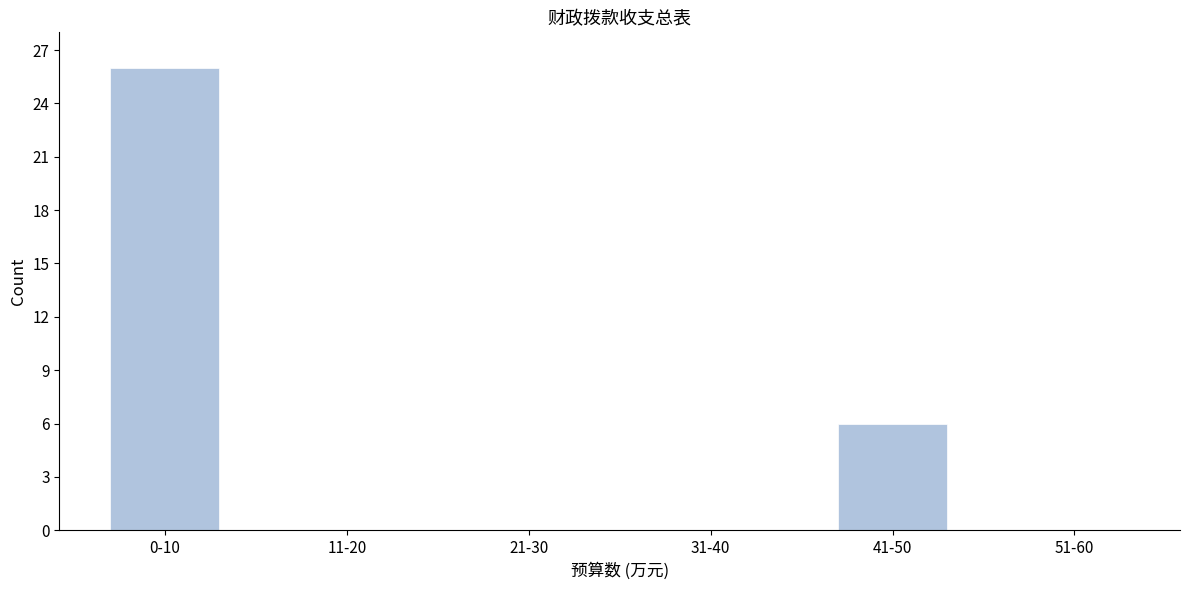

Reading left to right, extract all data points from this chart.

0-10=26	11-20=0	21-30=0	31-40=0	41-50=6	51-60=0